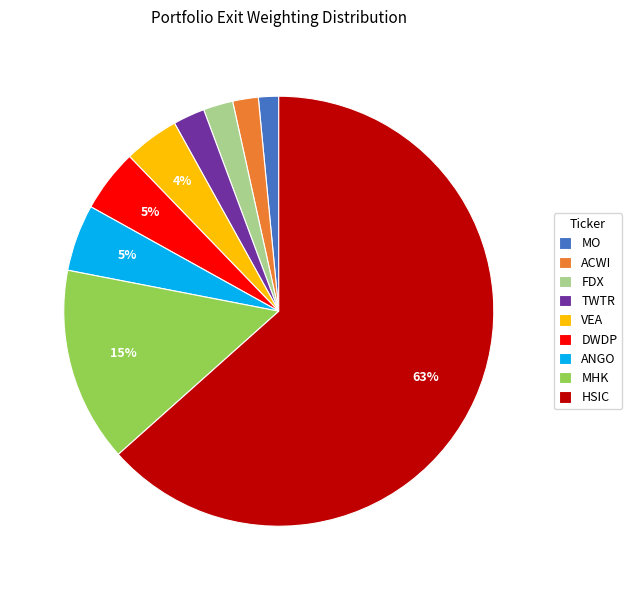

What percentage is the TWTR slice, to the nearest percent?

2%